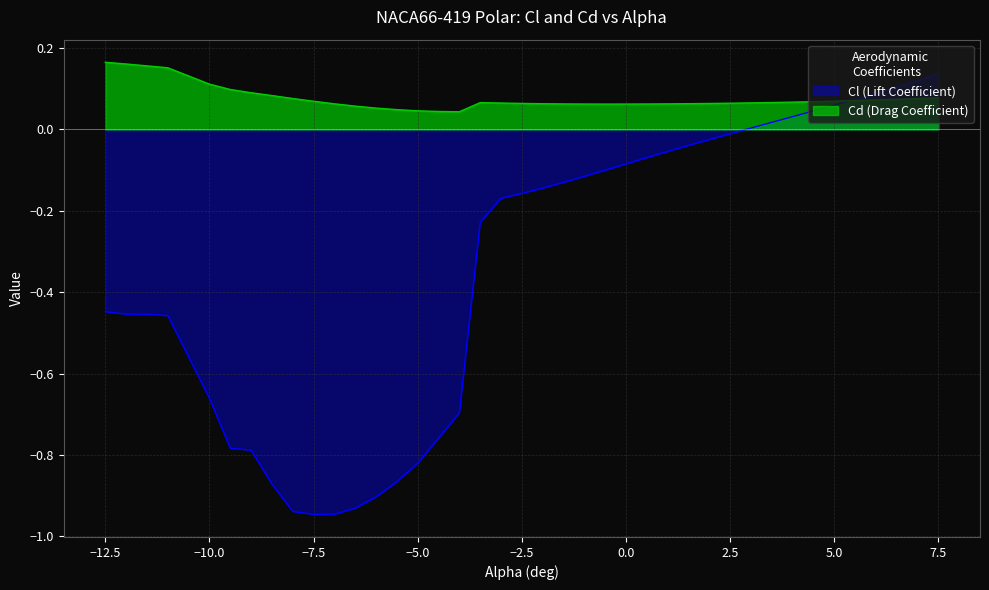

What is the difference between the highest and lowest values at -3.5?

0.3